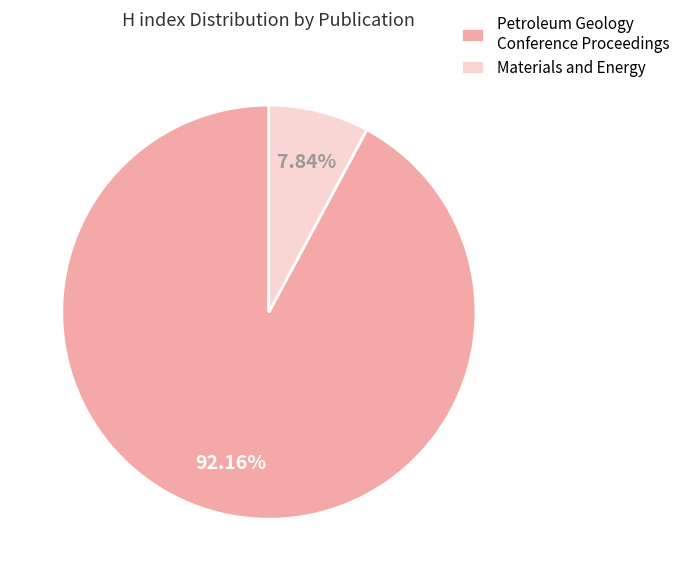

To the nearest percent, what is the average slice percentage?

50%